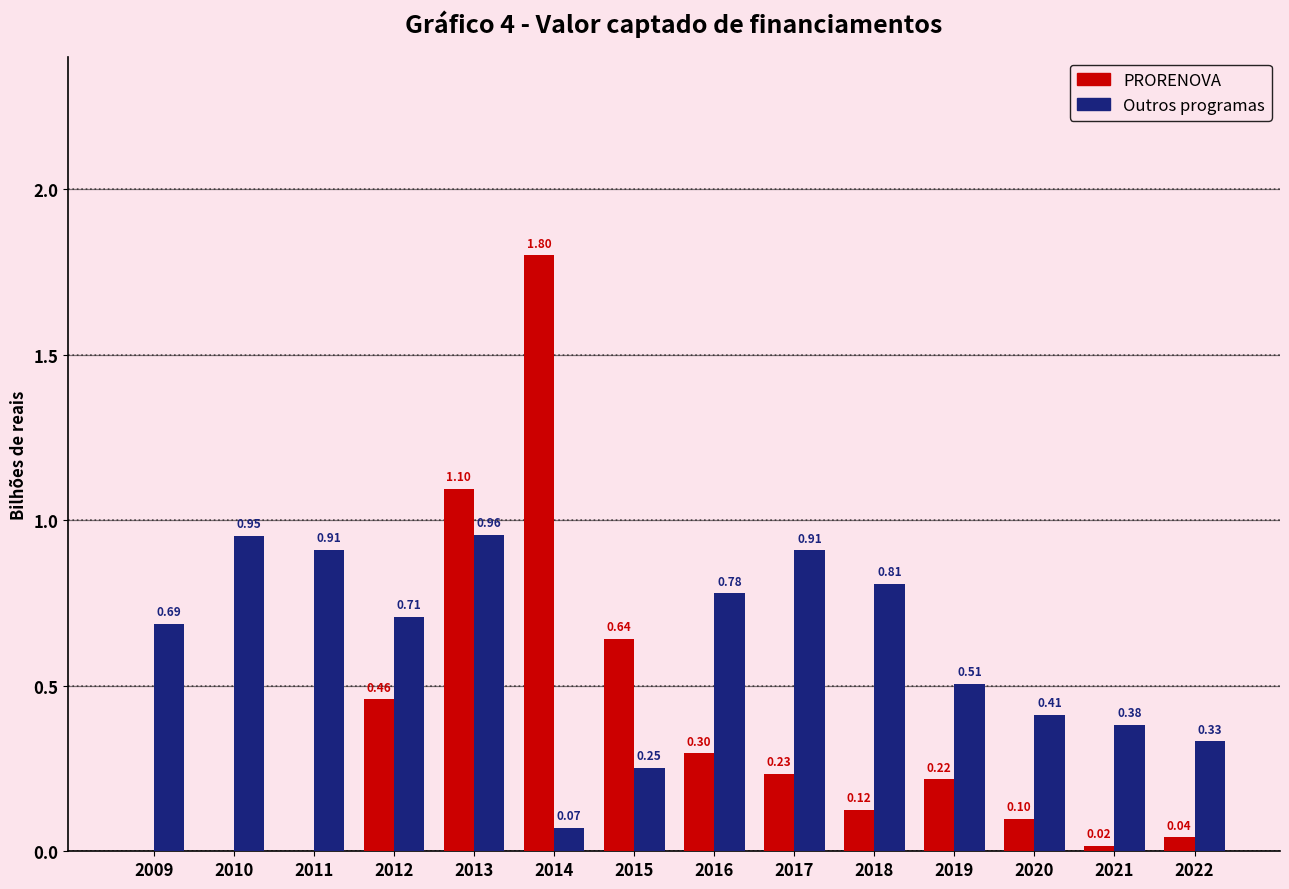

What is the sum of all PRORENOVA values?

5.0